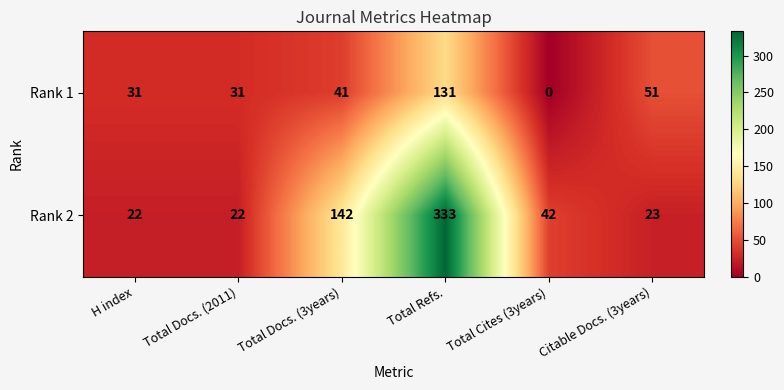

What is the difference between the Rank 1 values at Total Docs. (3years) and H index?

10